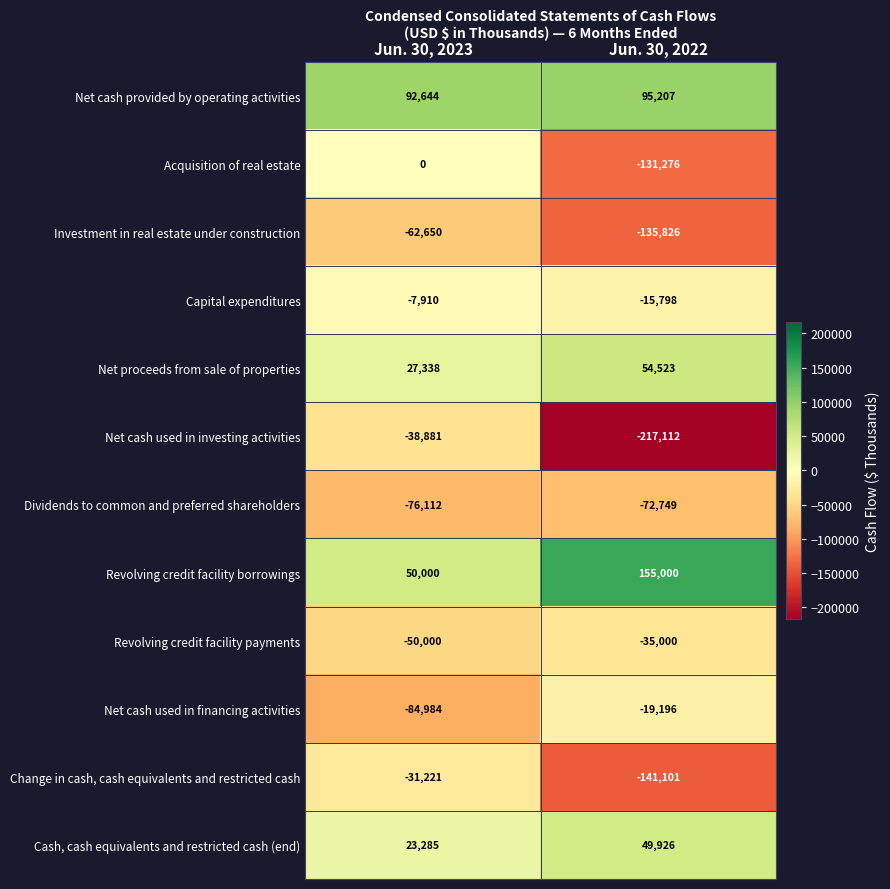

At how many categories does at least one series exceed 4950?

2